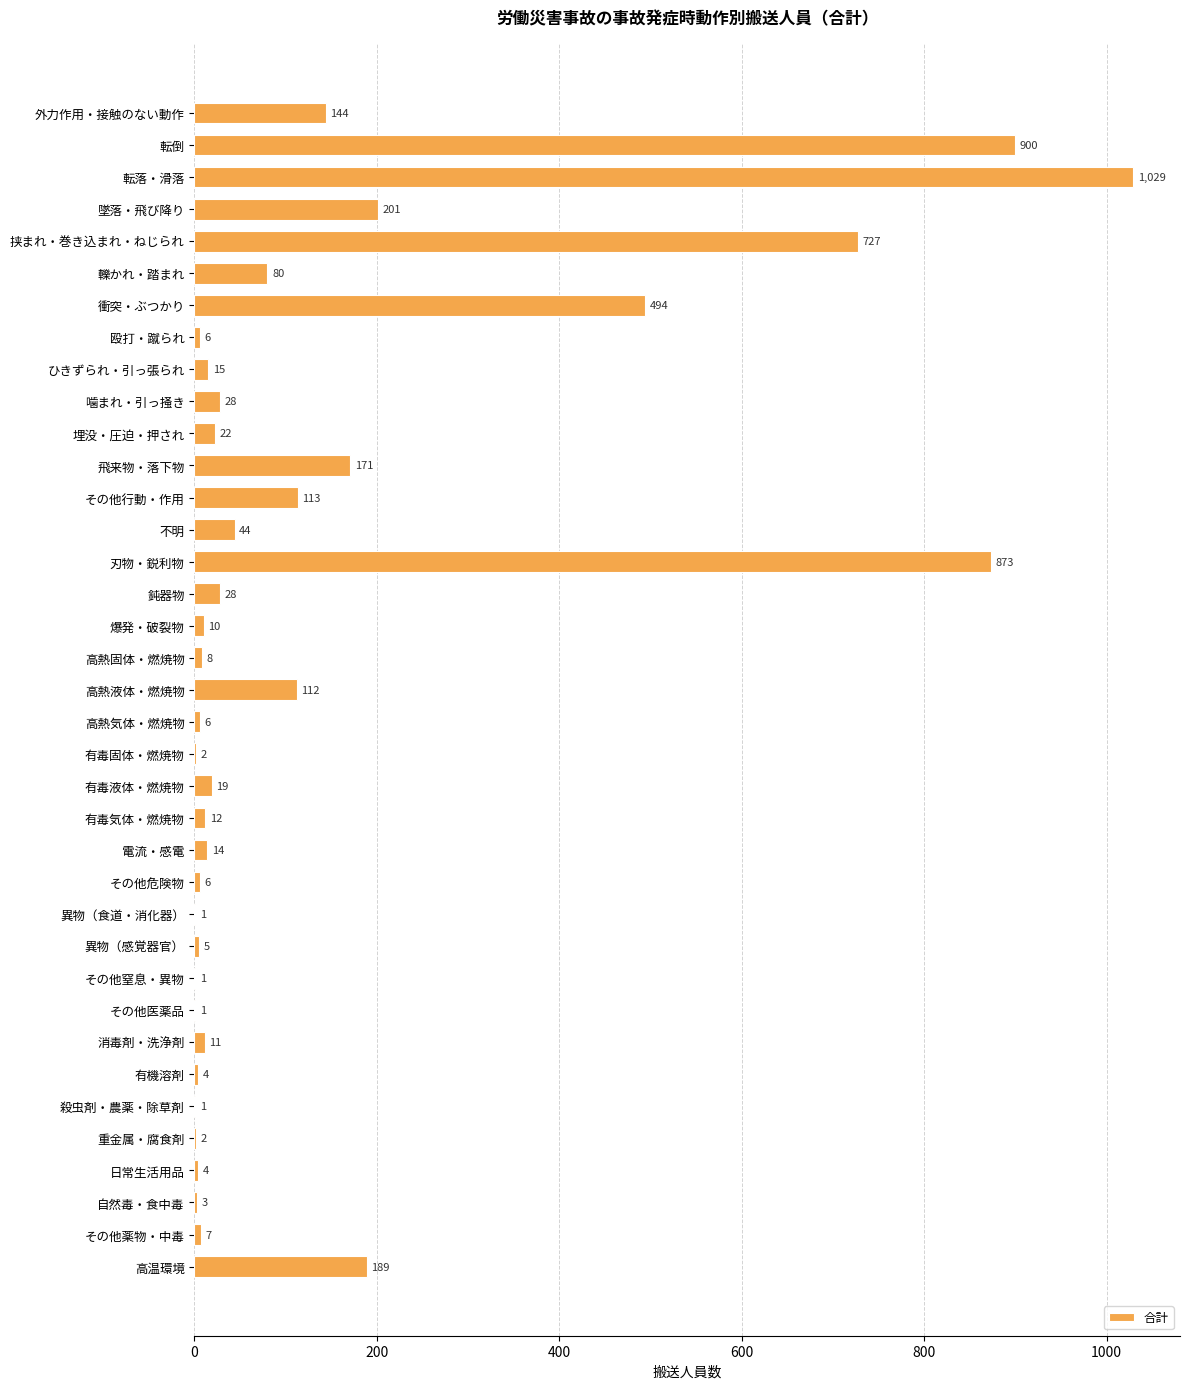

What is the average value?

143